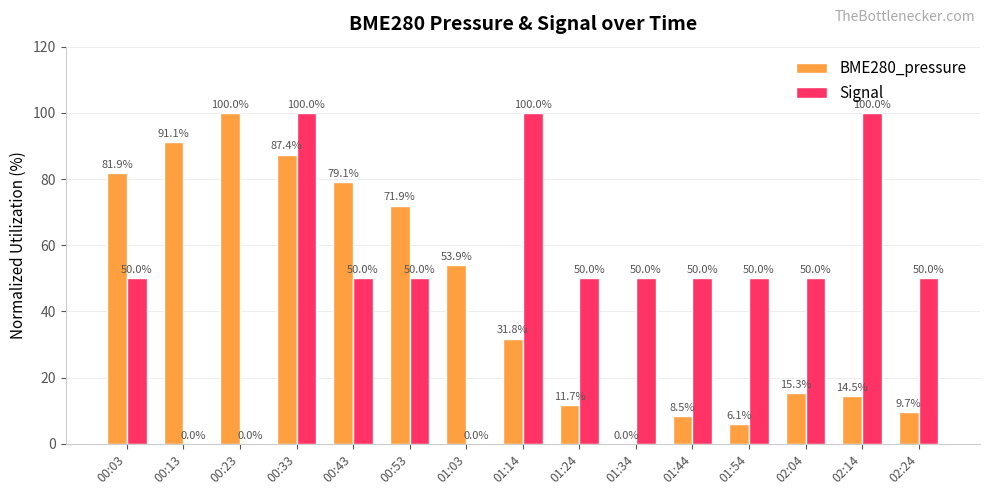

At which category is the sum across all series the highest?

00:33